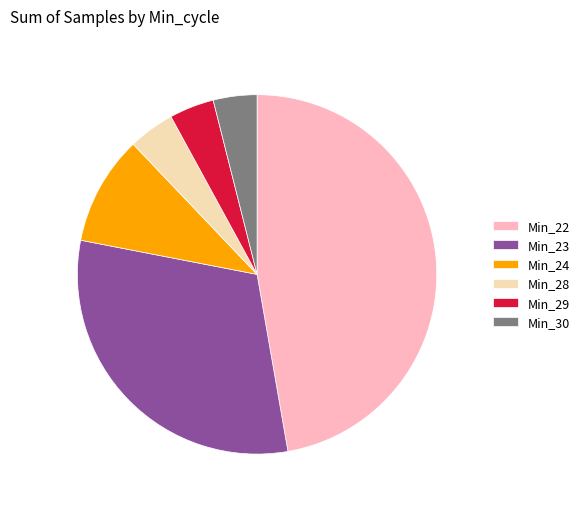

Is there any slice that represents more than half of the pie?

No